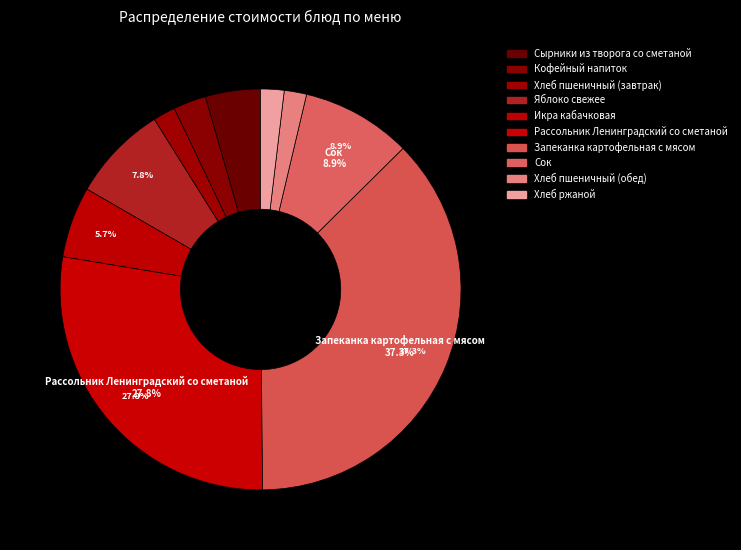

Count the number of slices in the pie.

10